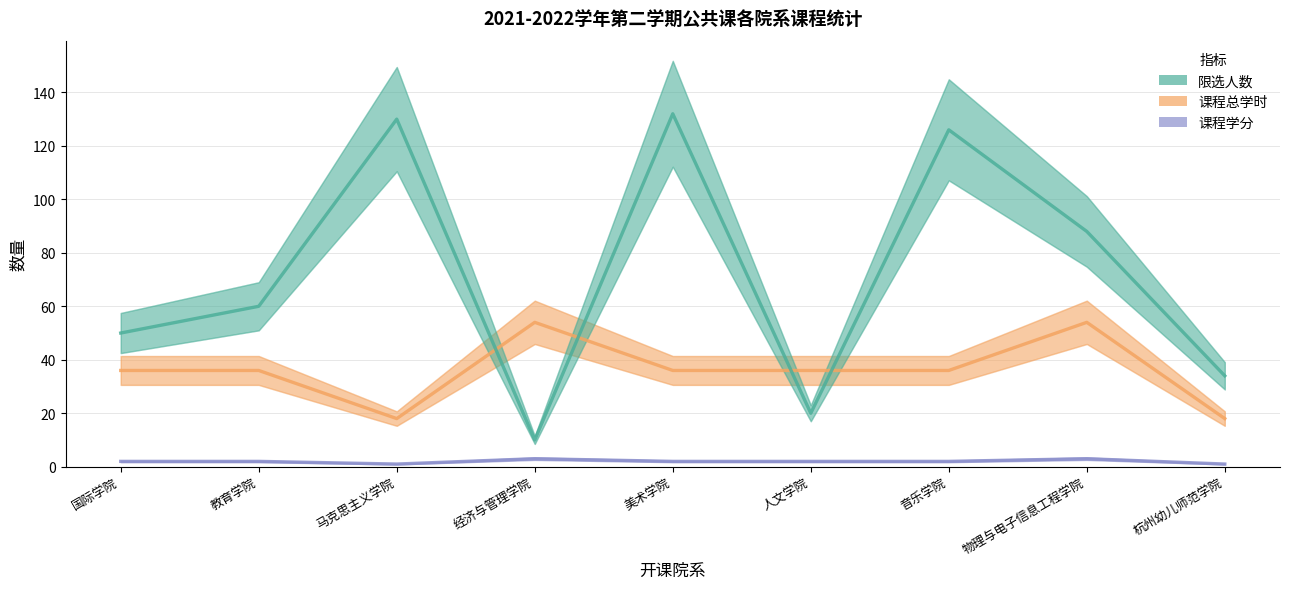

At 教育学院, list the series in order from smallest to largest.

课程学分, 课程总学时, 限选人数